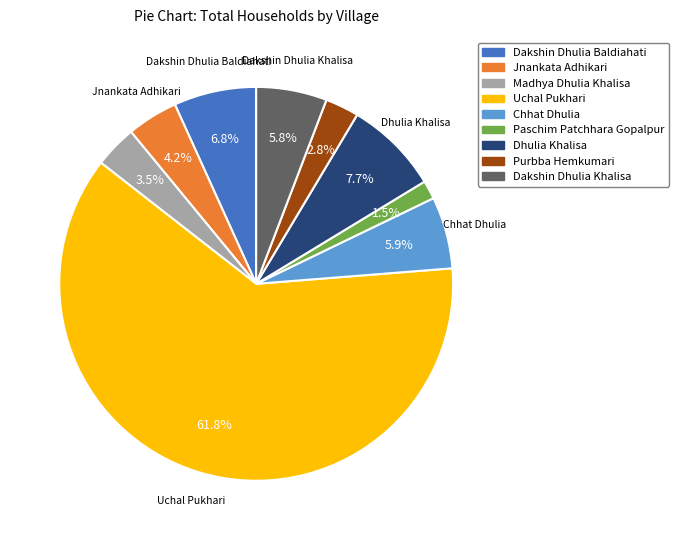

What percentage is the Dakshin Dhulia Baldiahati slice, to the nearest percent?

7%